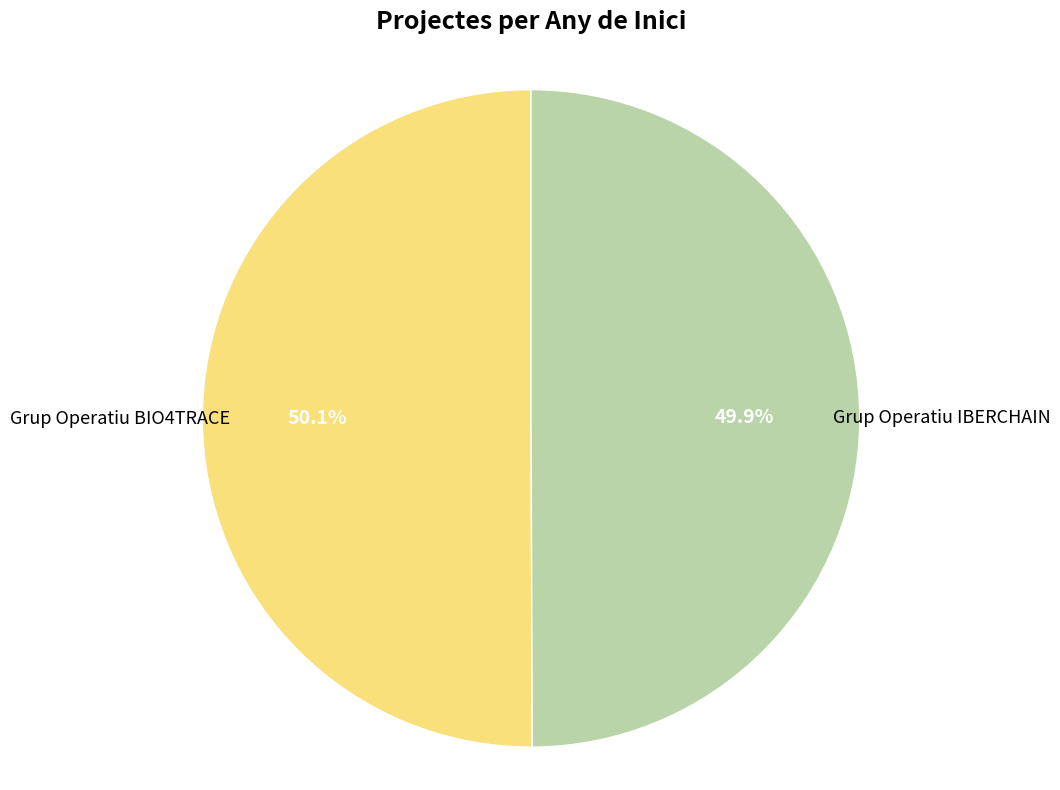

Count the number of slices in the pie.

2